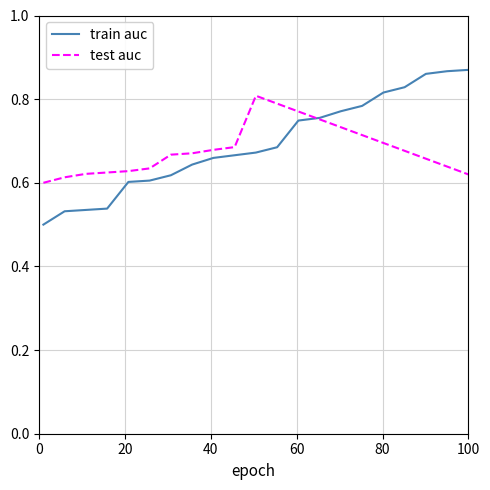

How many lines are shown in the chart?

2